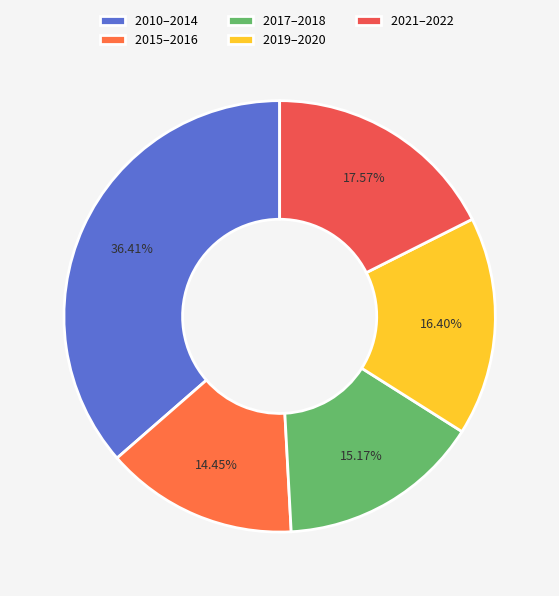

Which slice is the largest?

2010–2014